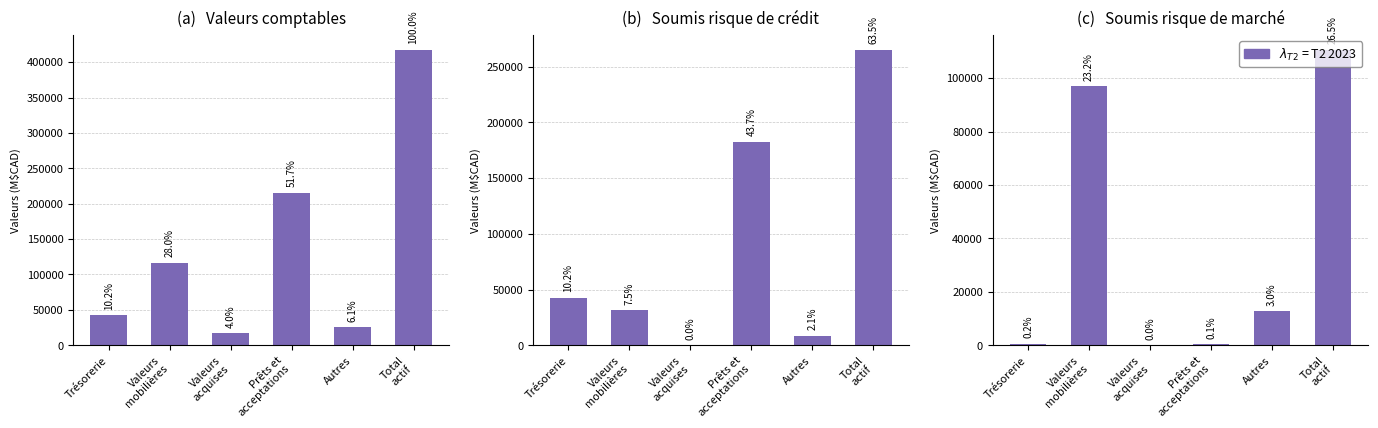

How many values in the (a)   Valeurs comptables series exceed 116922?

2